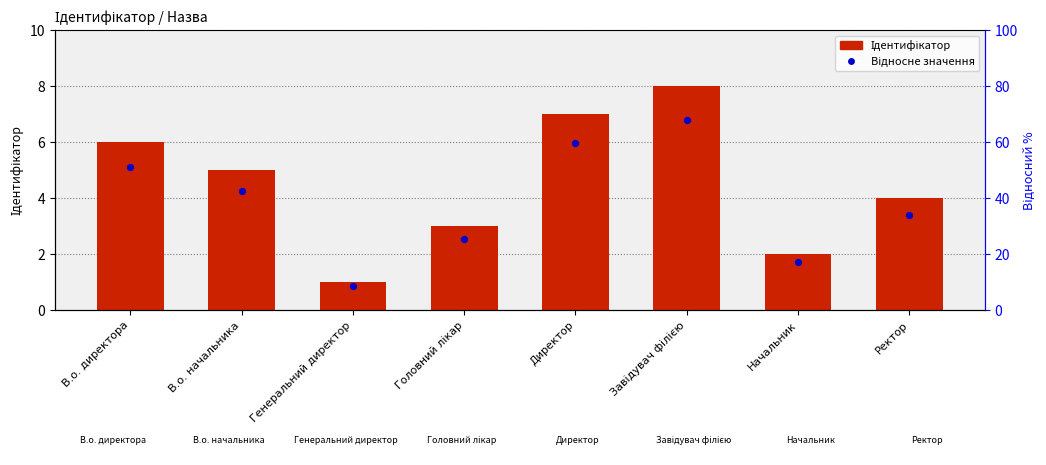

Is the value of Ідентифікатор at Директор greater than the value of Відносне значення at Головний лікар?

Yes